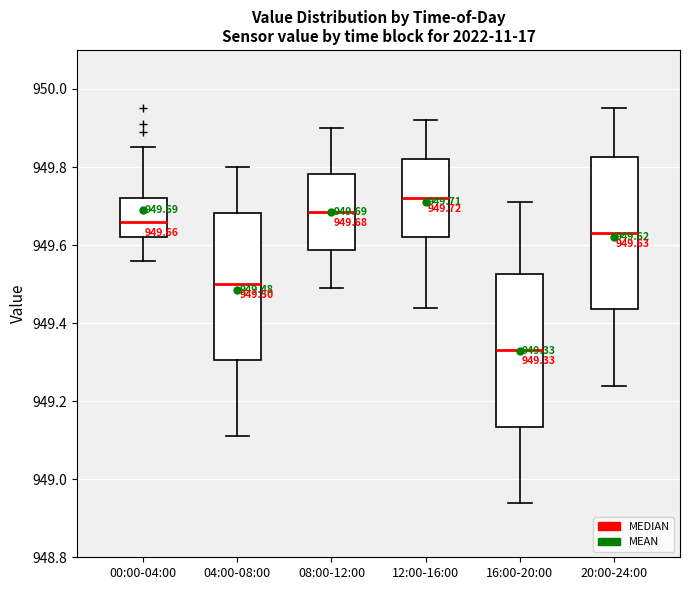

Which box's median line is the highest?

12:00-16:00